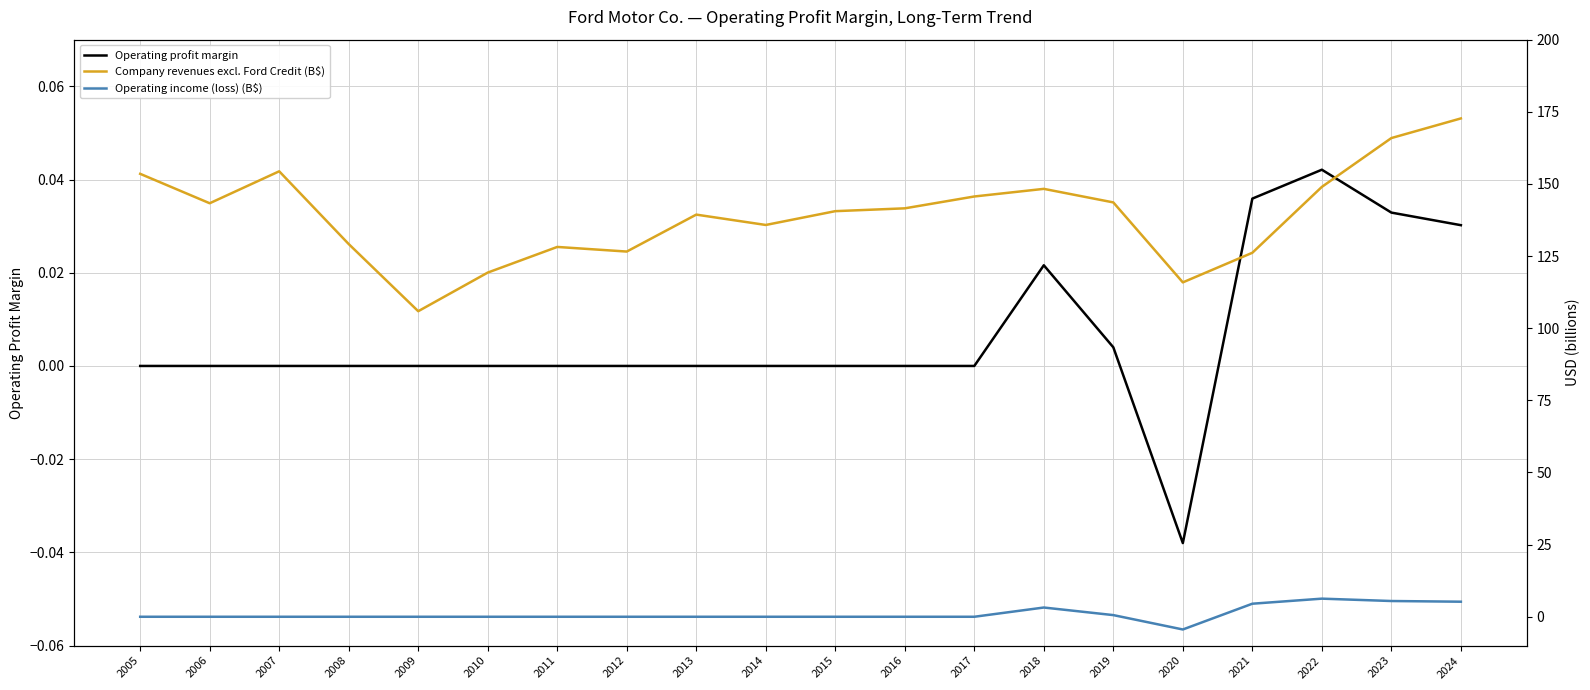

What is the spread (max minus min) of values at 2011?

128.2